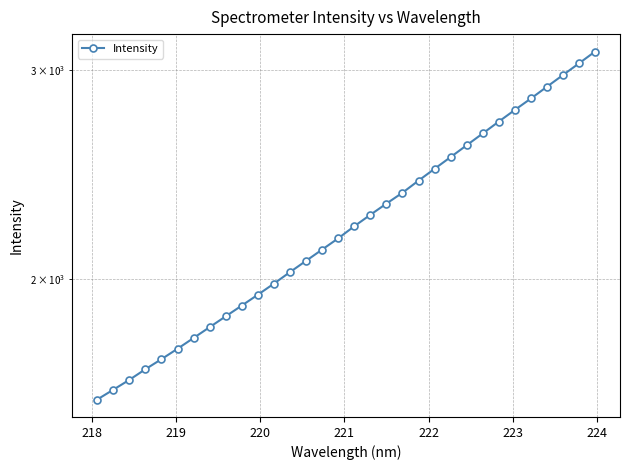

What is the sum of all values?

71824.2